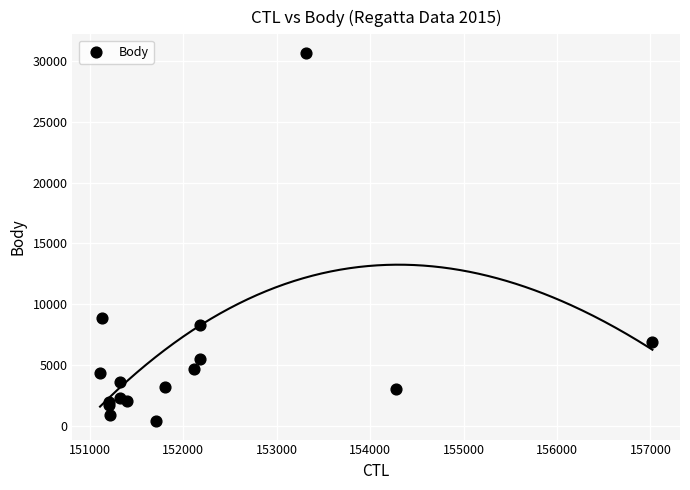

What Y value in the scatter plot is closest to 15531?

8876